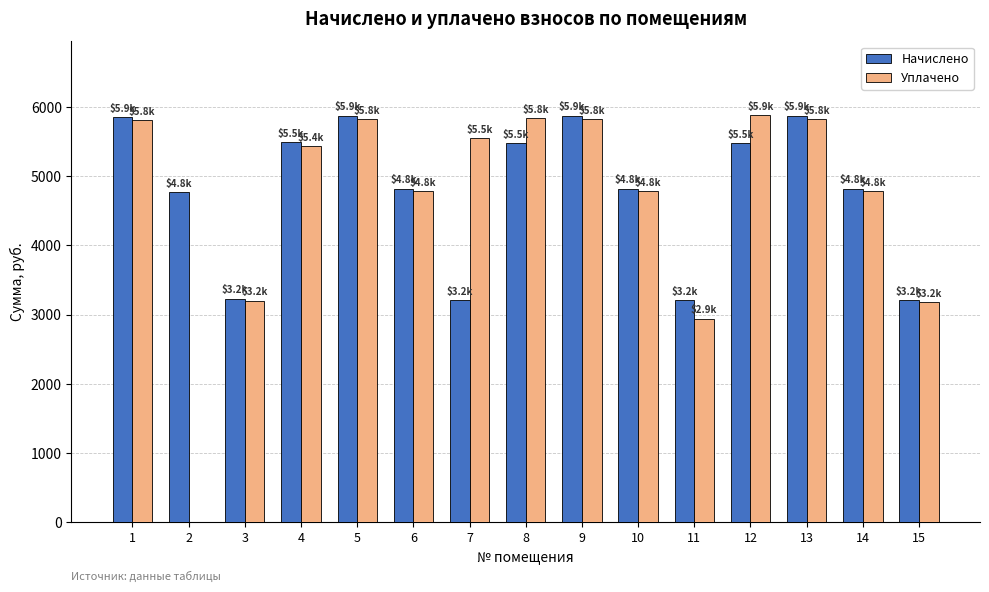

Is the value of Уплачено at 4 greater than the value of Начислено at 6?

Yes